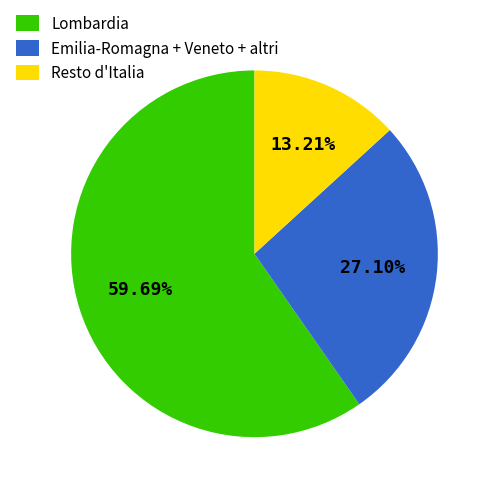

Which category accounts for the majority?

Lombardia